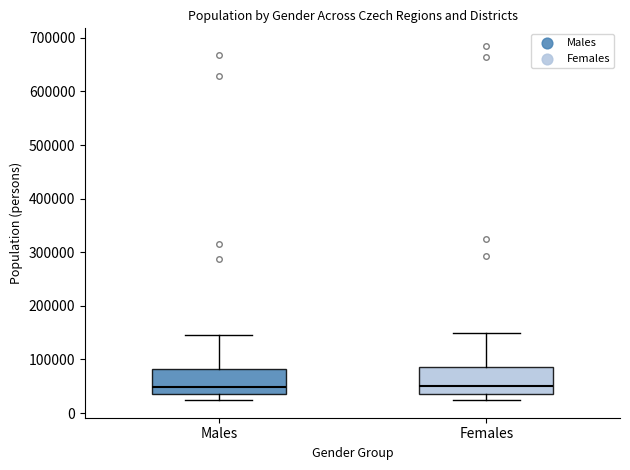

Reading left to right, read every box against the y-axis: the position of its median line, the range the box covers, and the ends of its whiskers. The values are not printed on the chart, so give them approximately, as read against the axis.

Males: median 50000, box 40000 to 80000, whiskers 20000 to 150000
Females: median 50000, box 40000 to 90000, whiskers 20000 to 150000